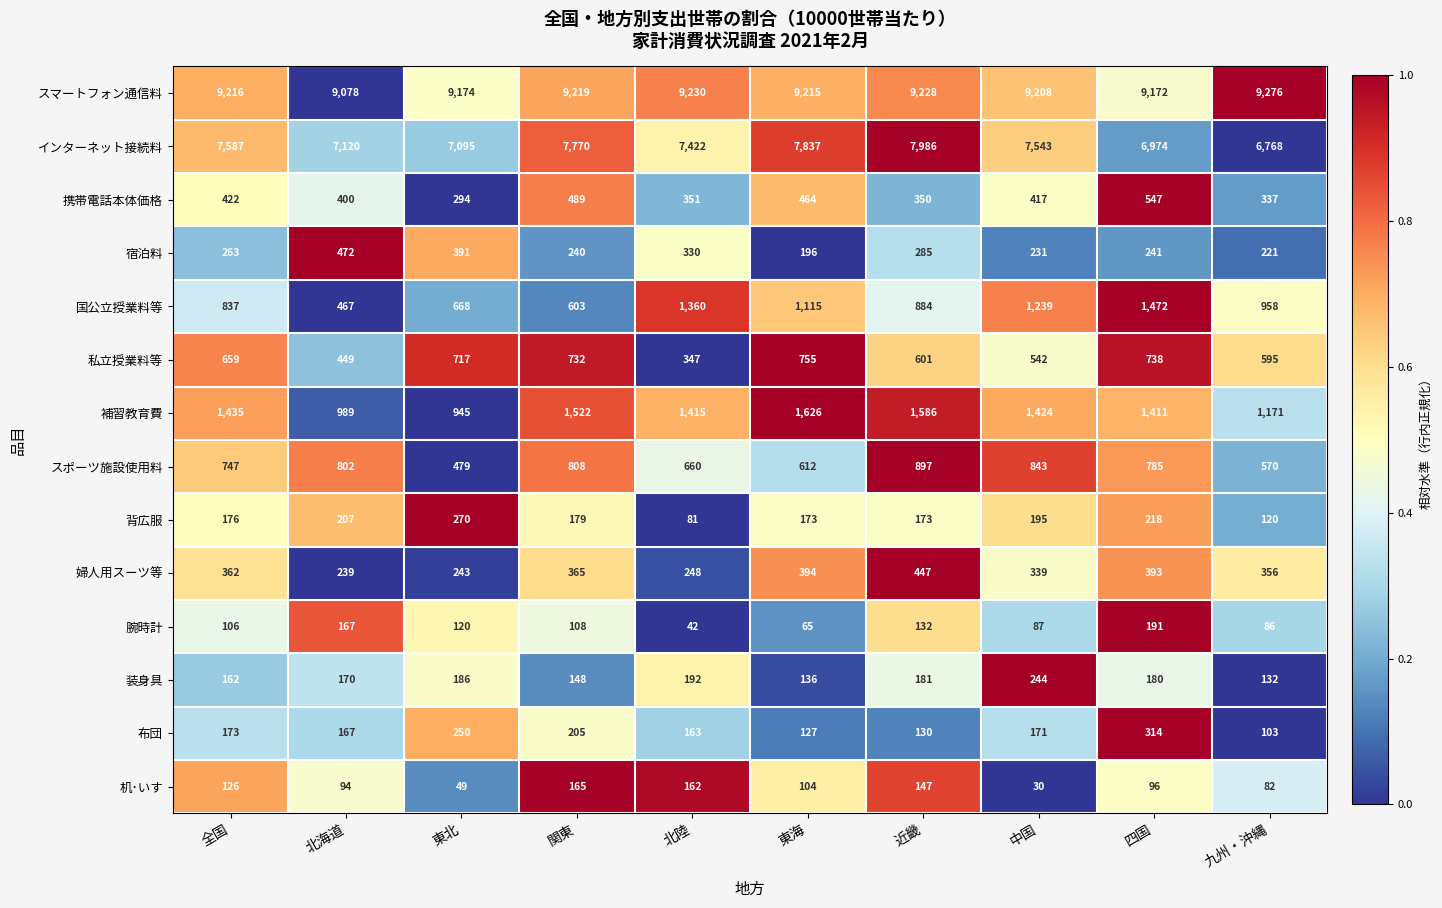

Which series has the largest range (max minus min)?

インターネット接続料